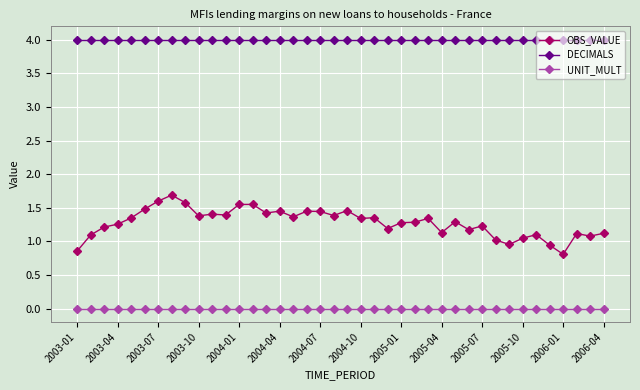

What is the maximum value shown in the chart?

4.0